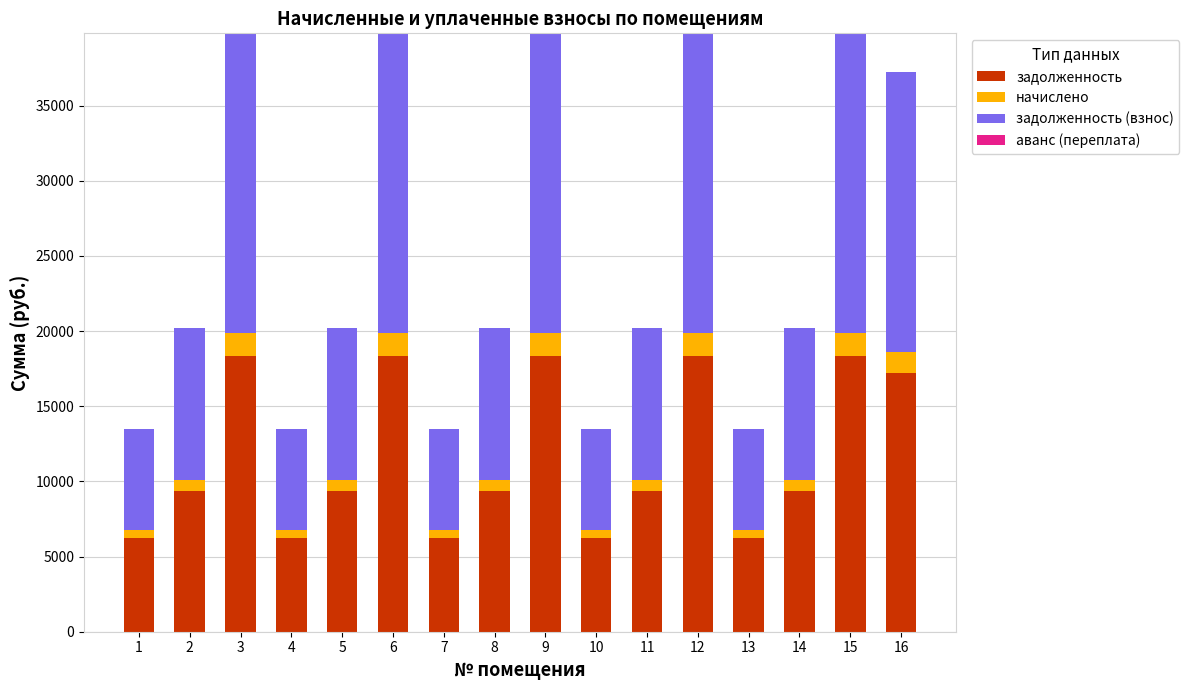

What is the average value of the задолженность series?

11670.0